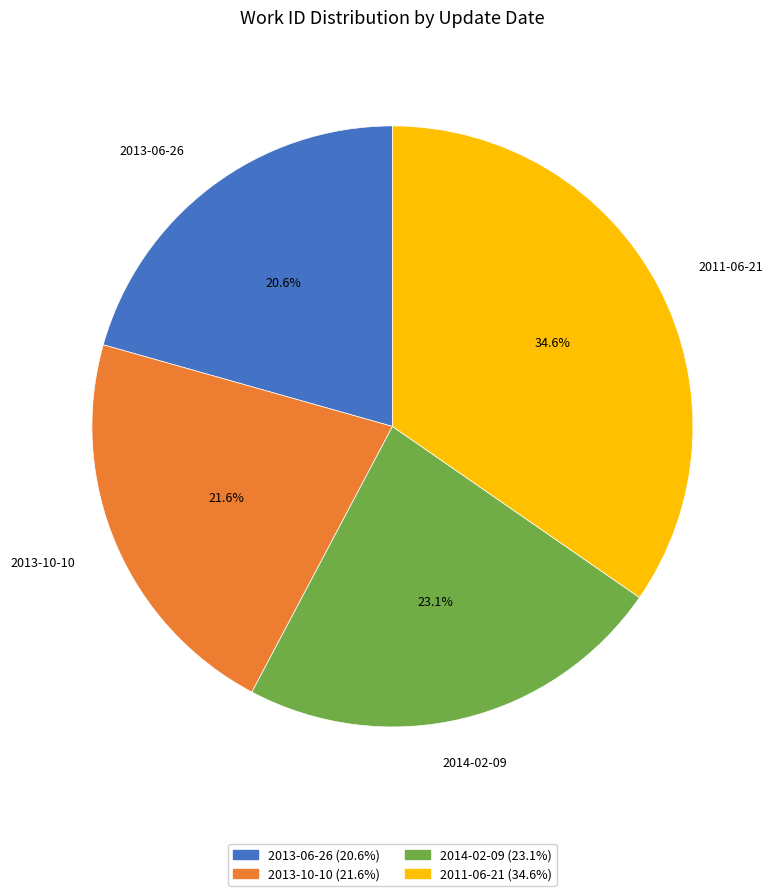

Is 2013-10-10 the majority of the pie?

No